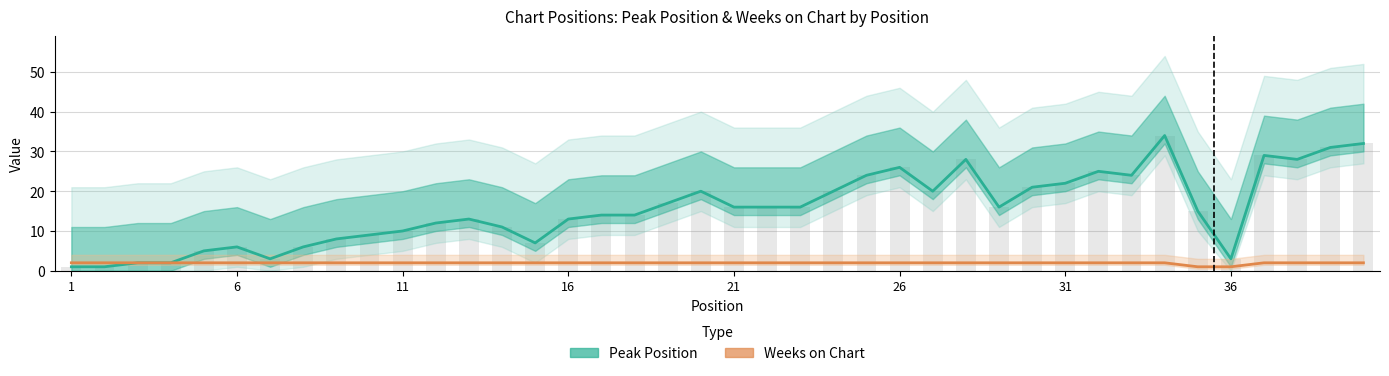

Which series has the largest total across all categories?

Peak Position